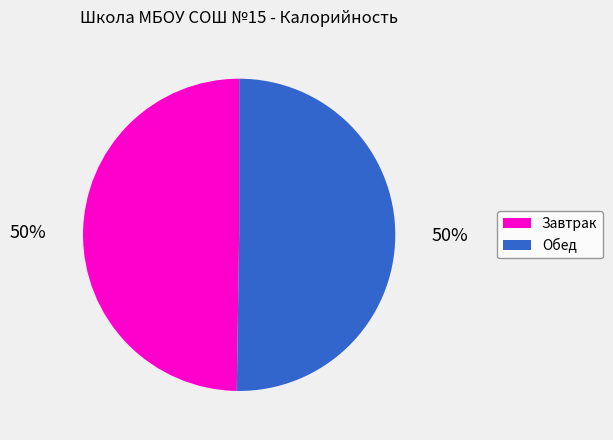

Combined, do Обед and Завтрак account for over 50%?

Yes